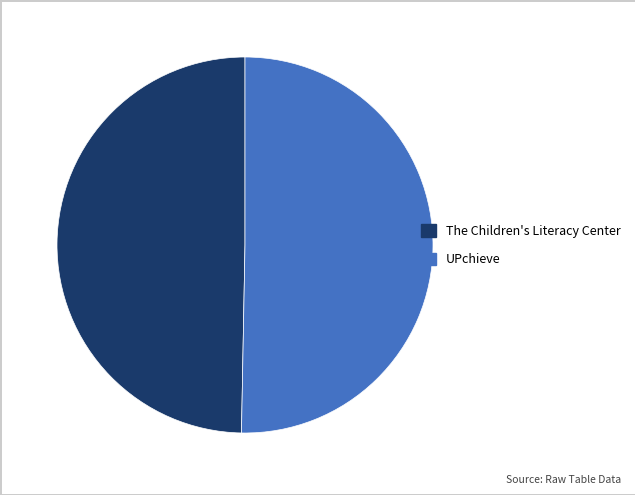

Which category accounts for the majority?

UPchieve